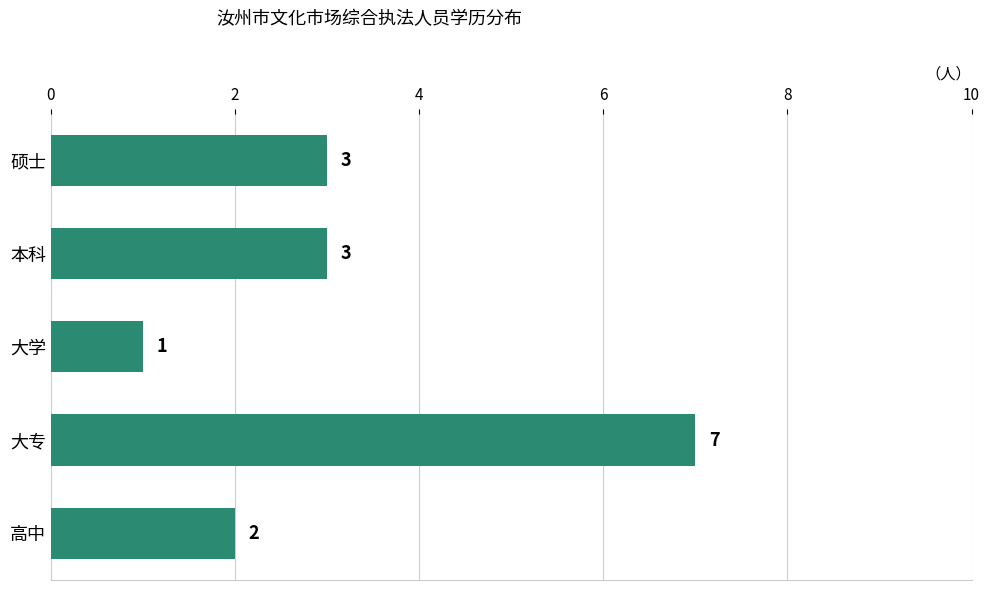

What is the difference between the second highest and minimum values?

2